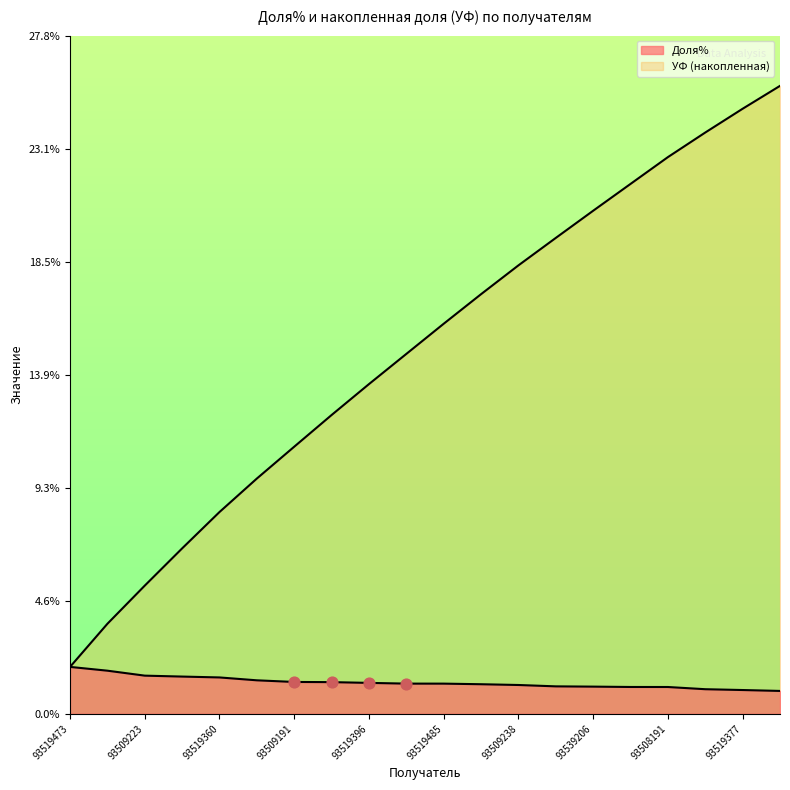

What are all the series names shown in the legend?

Доля%, УФ